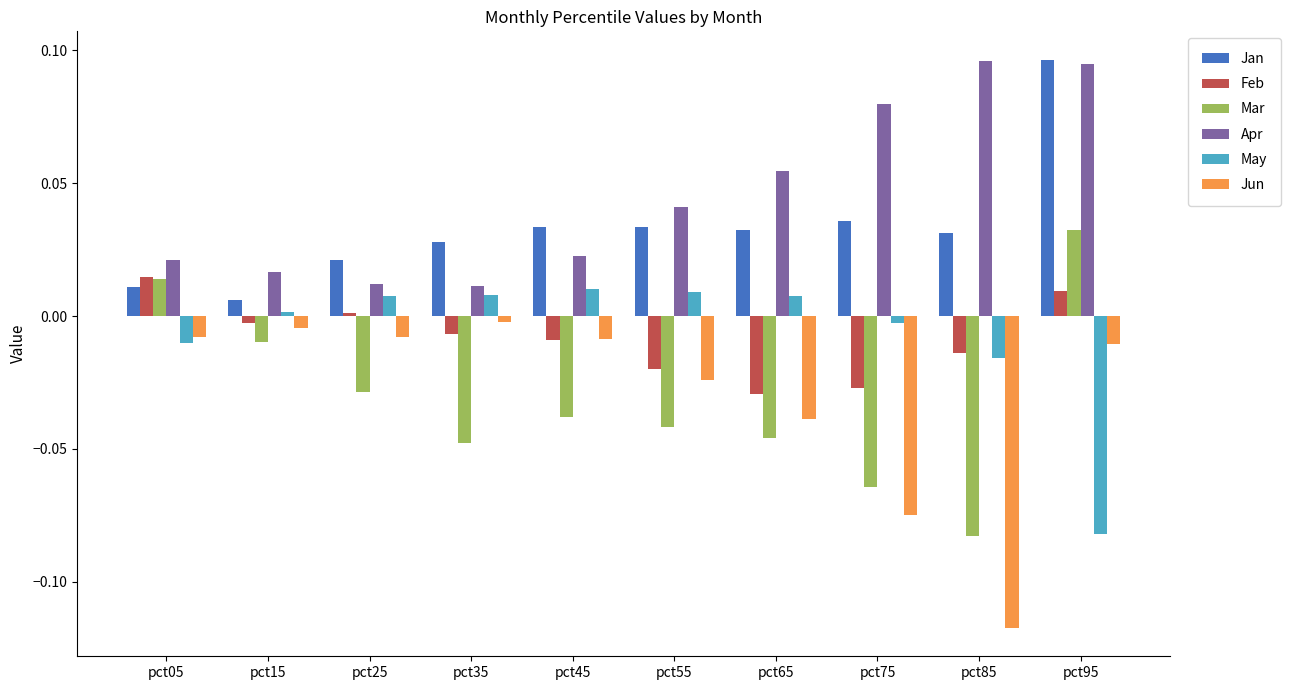

Is it true that Apr equals 0.0 at pct25?

True